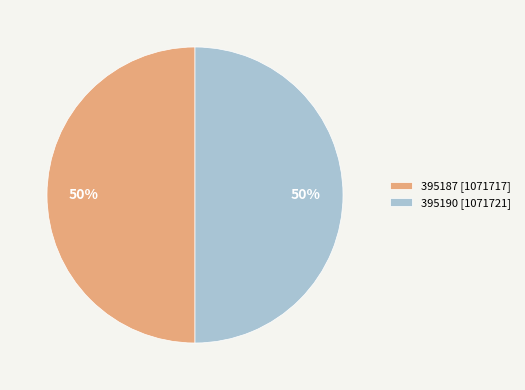

How many segments does this pie chart have?

2